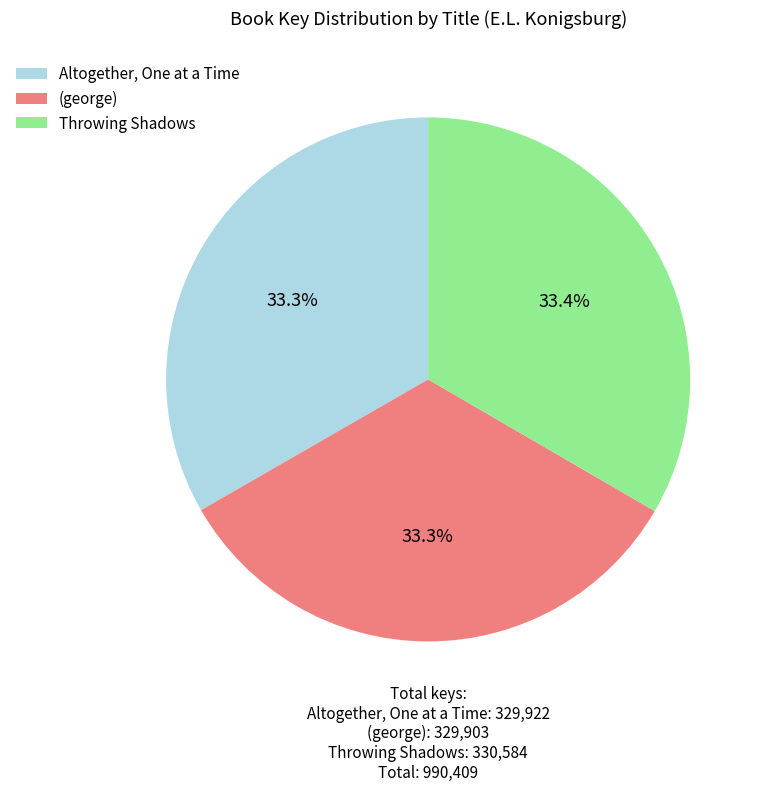

What is the total percentage of Throwing Shadows and Altogether, One at a Time?

66.7%